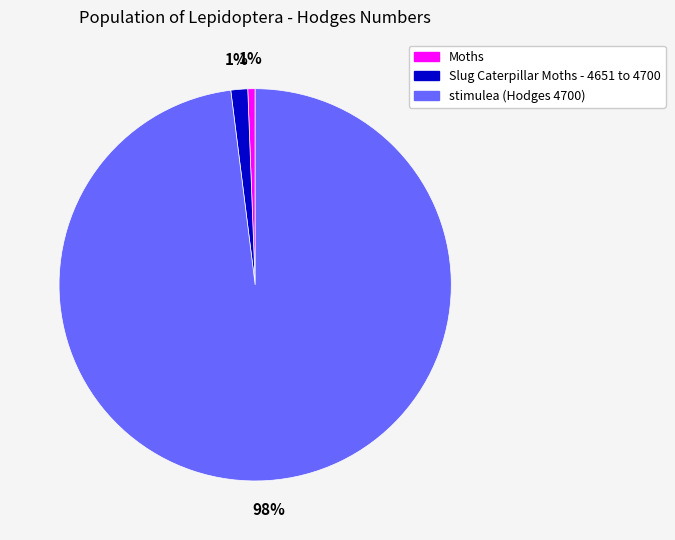

Does any single category account for the majority?

Yes